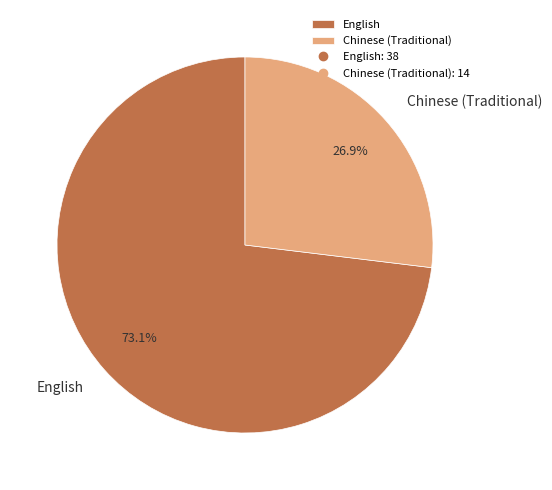

What is the smallest slice in the pie chart?

Chinese (Traditional)